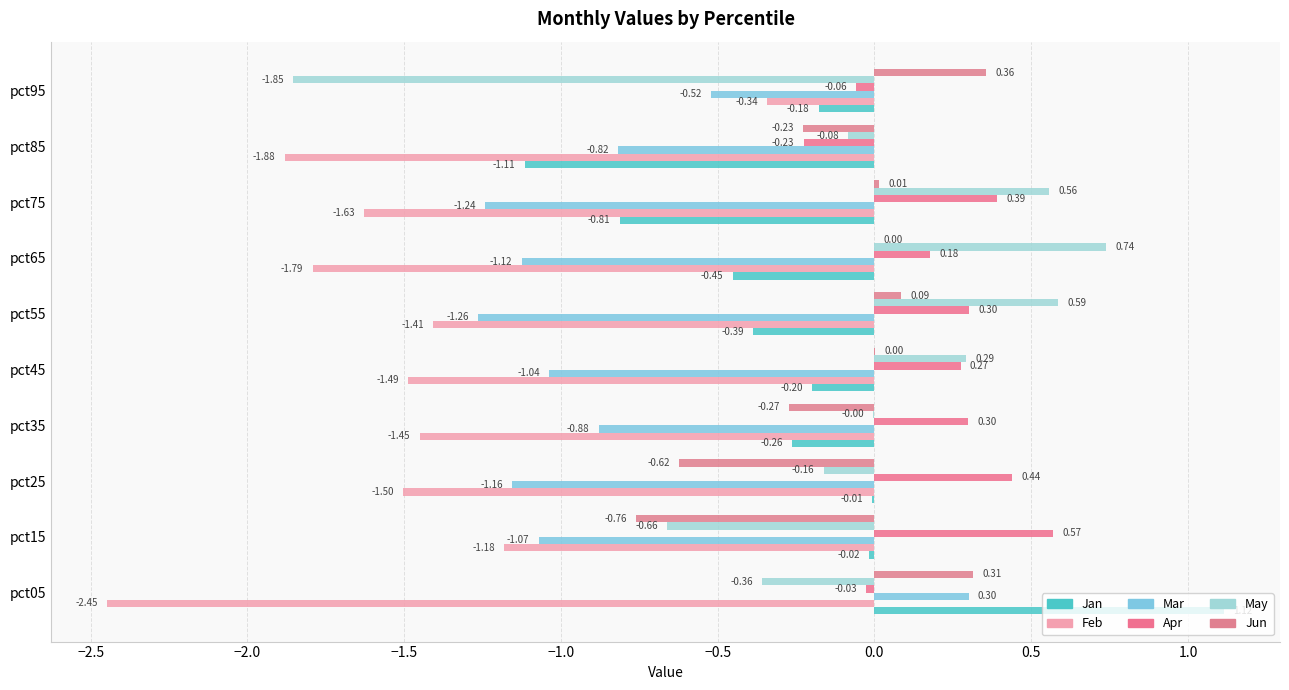

What is the difference between the maximum and minimum values in the May series?

2.6